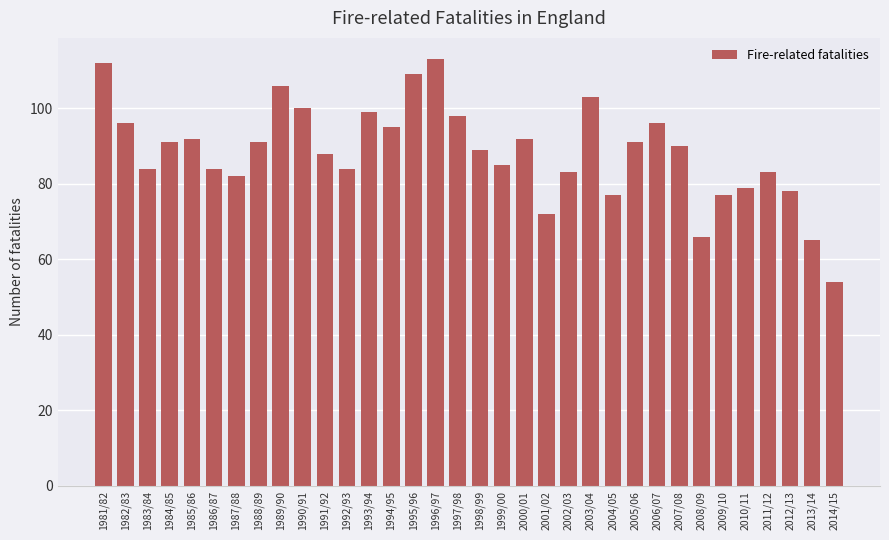

What is the minimum value shown in the chart?

54